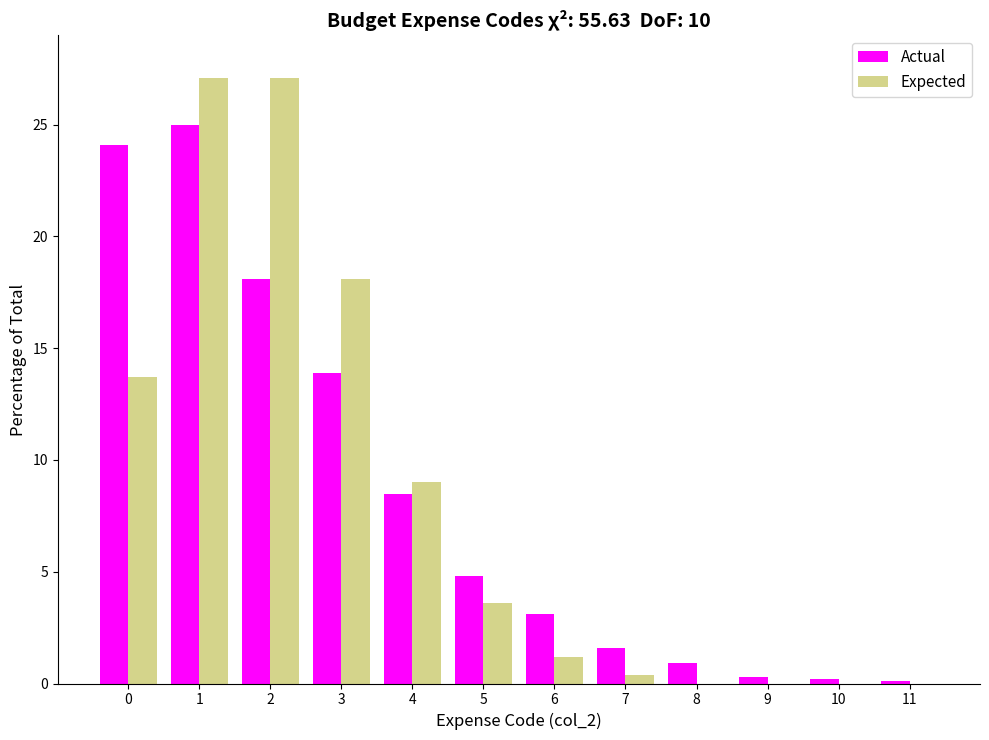

The Actual series shows 3.1 at 6. True or false?

True